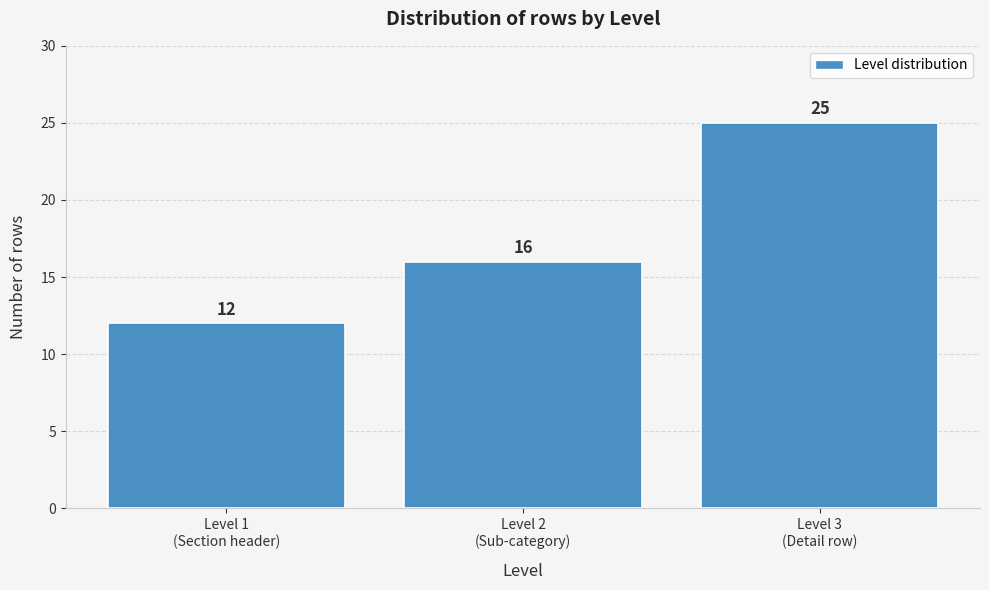

Reading right to left, what are all the values shown in this chart?

25	16	12